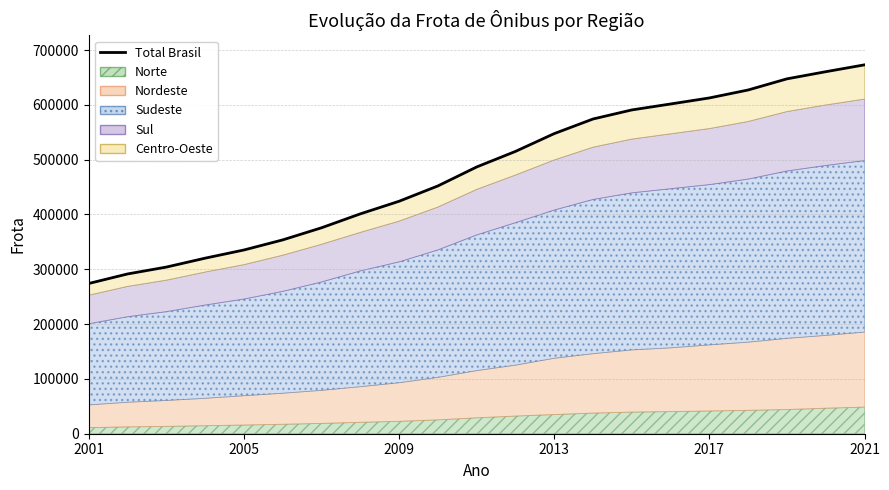

What is the difference between the maximum and second lowest values?

381463